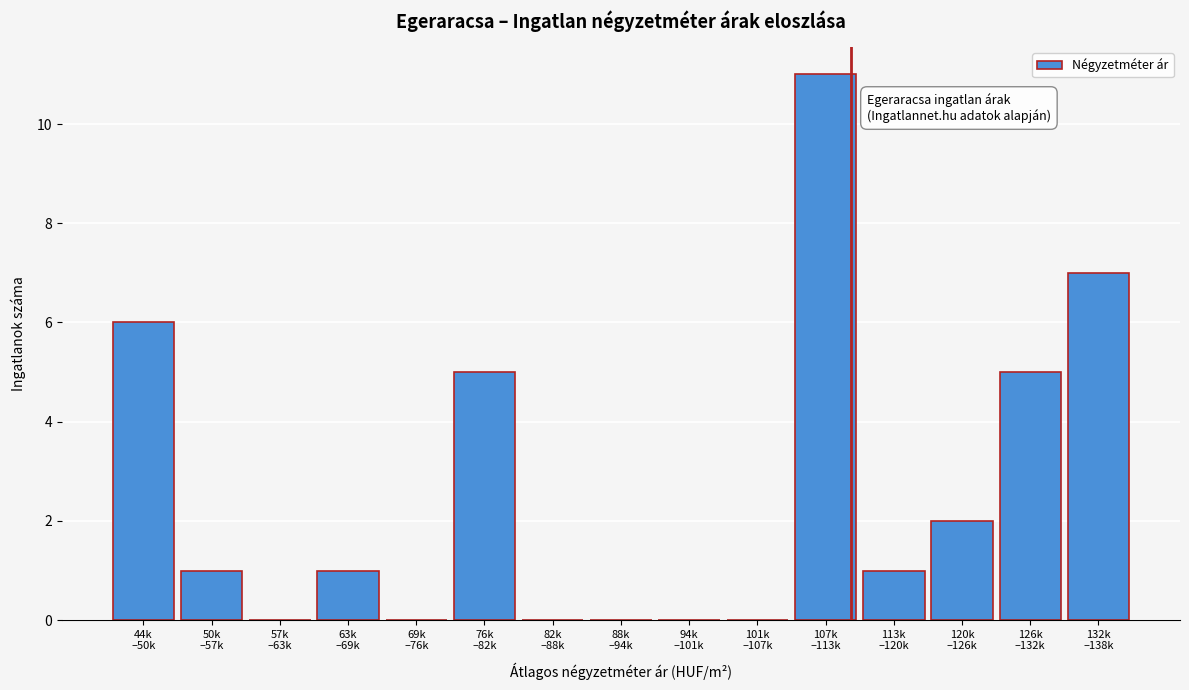

What is the sum of all values?

39